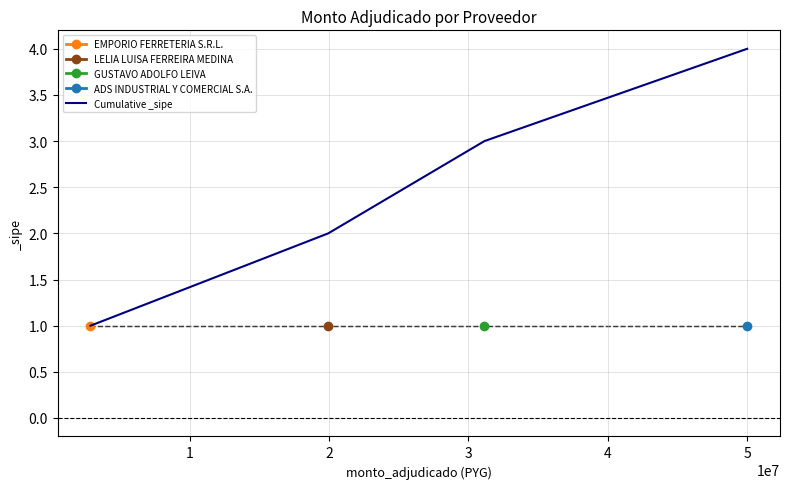

True or false: Cumulative _sipe has more than 1 interior local peaks.

False